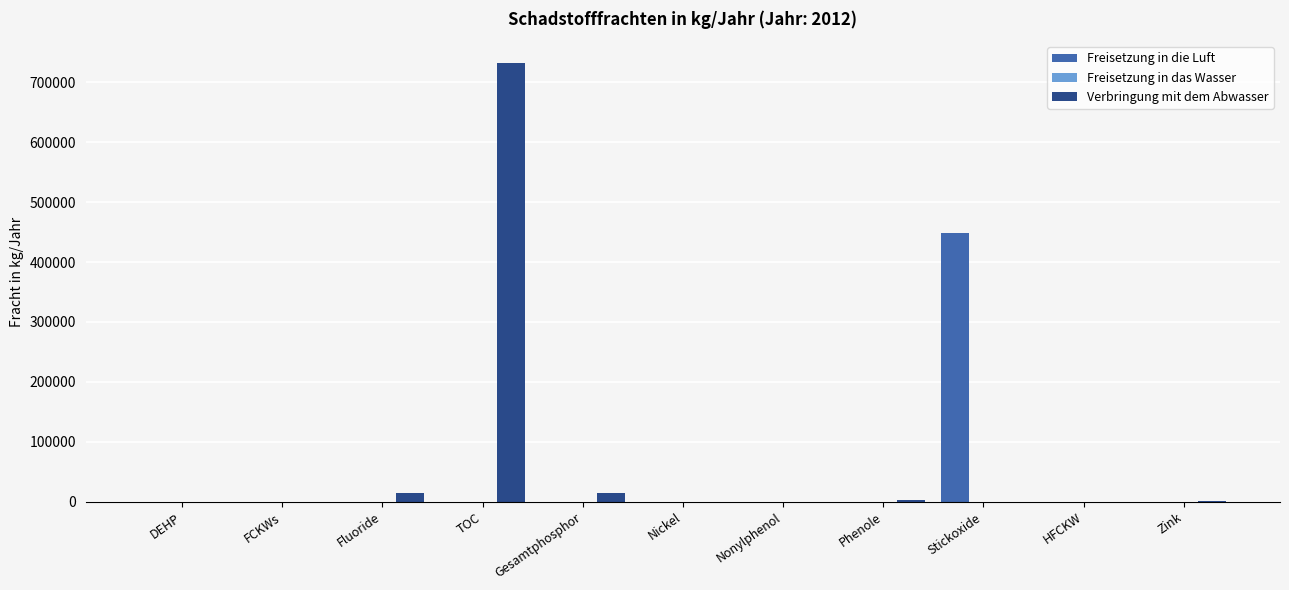

At which category is the sum across all series the highest?

TOC